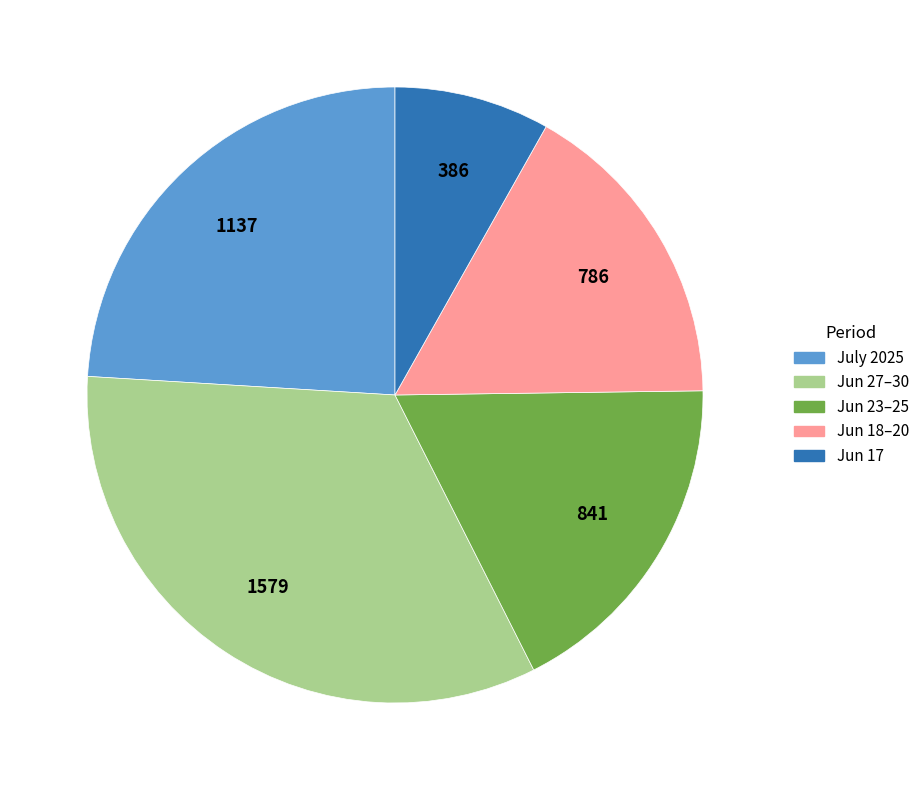

Which category has the smallest portion of the pie?

Jun 17